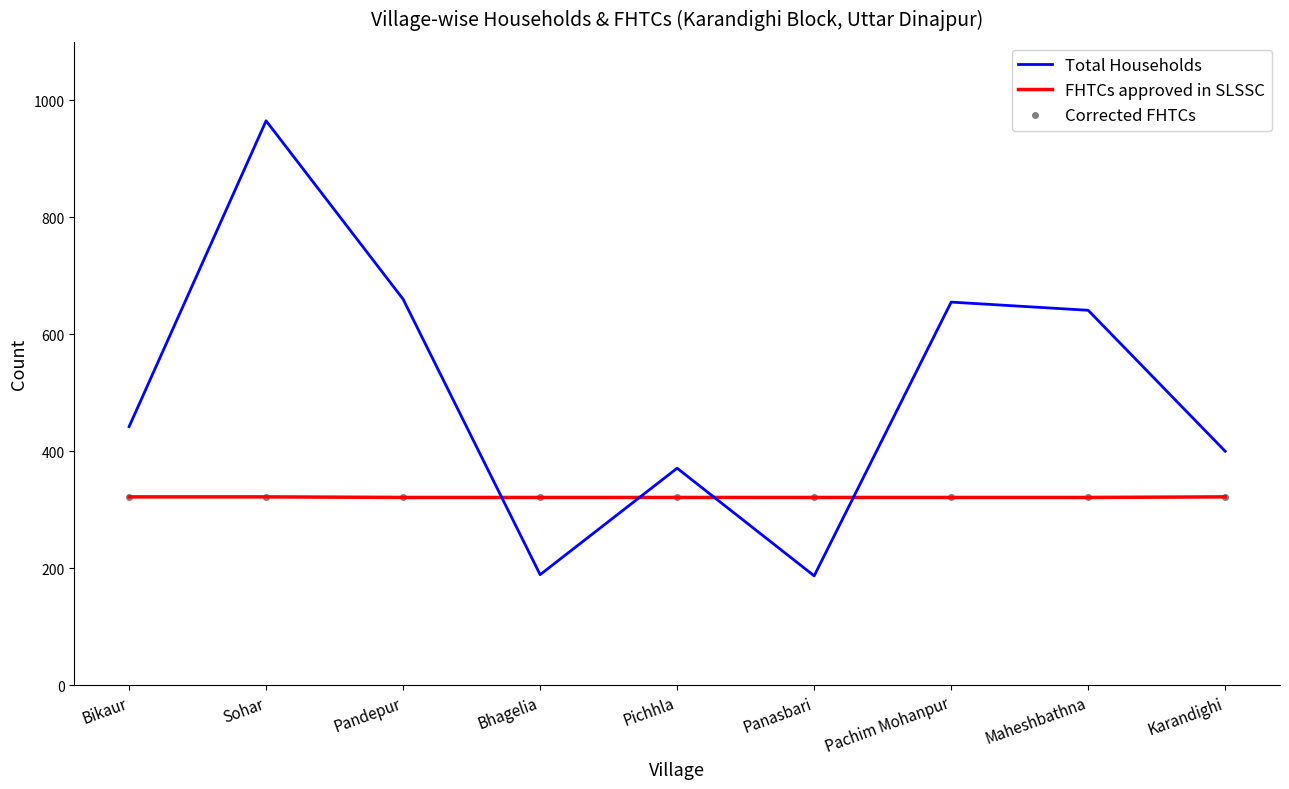

What is the label of the 9th point from the left?

Karandighi